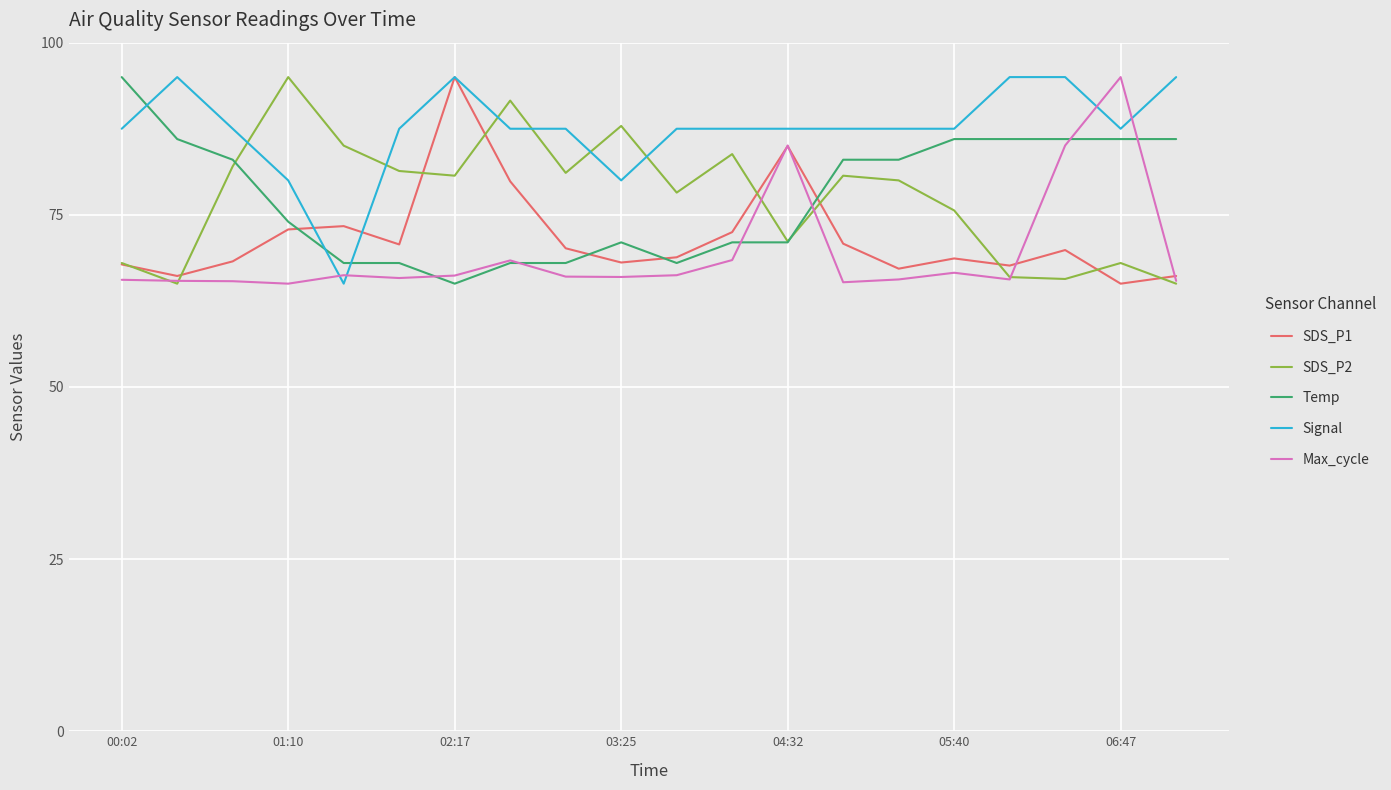

What is the maximum value for Temp?

95.0